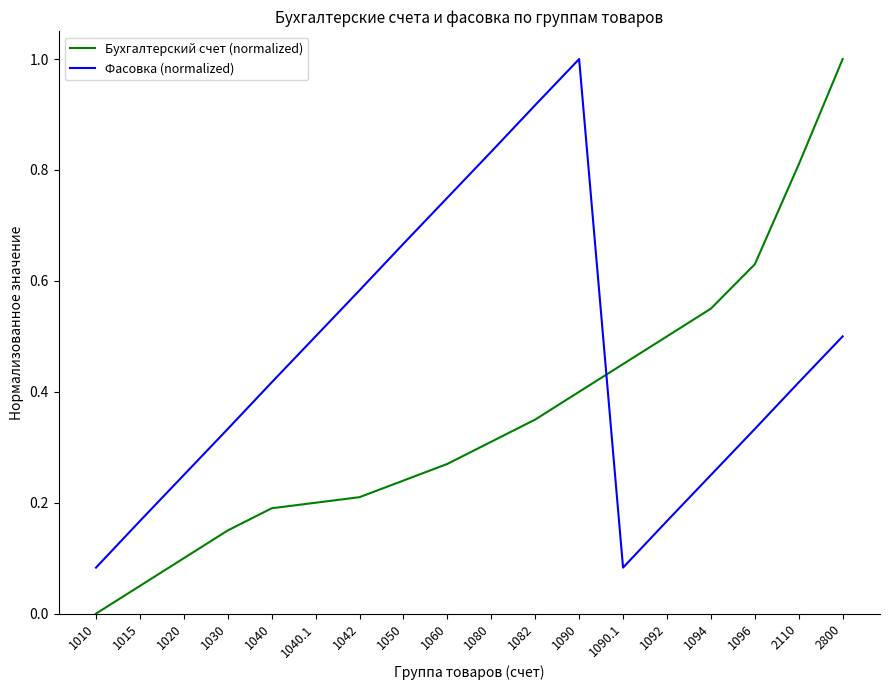

What is the maximum value for Бухгалтерский счет (normalized)?

1.0